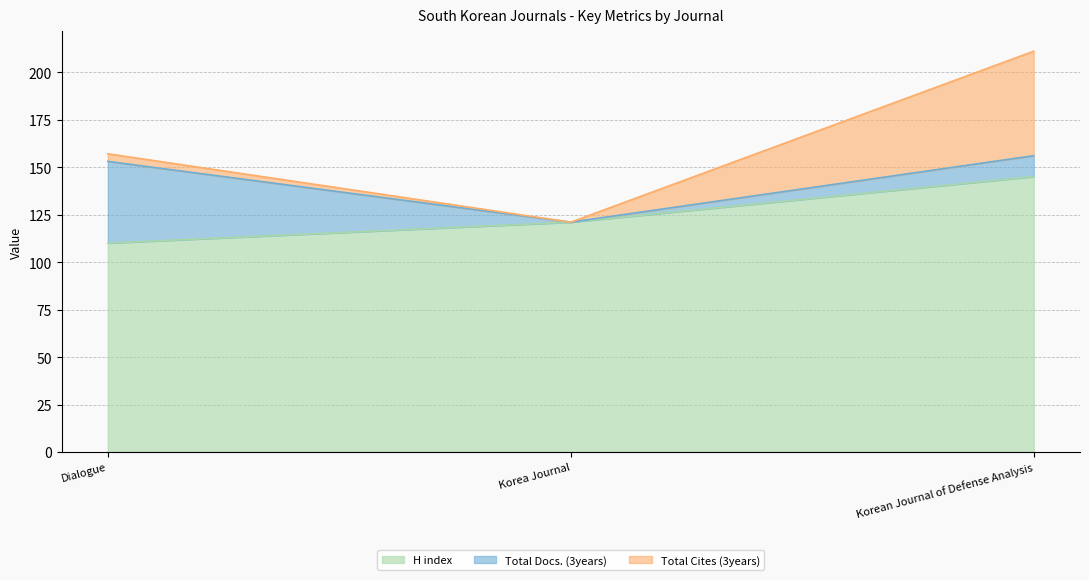

What is the total value across all series at Korean Journal of Defense Analysis?

211